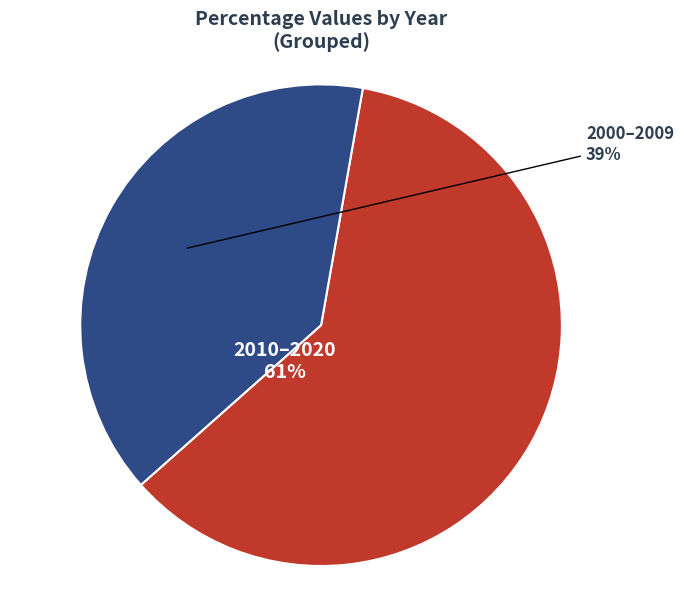

To the nearest percent, what is the average slice percentage?

50%